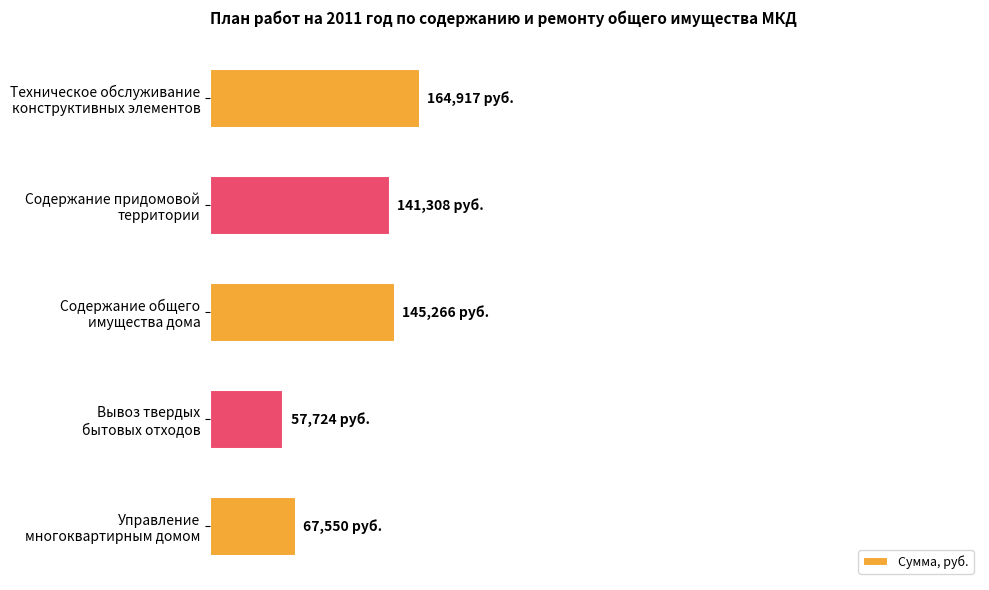

Which category has the lowest value across all series?

Вывоз твердых
бытовых отходов